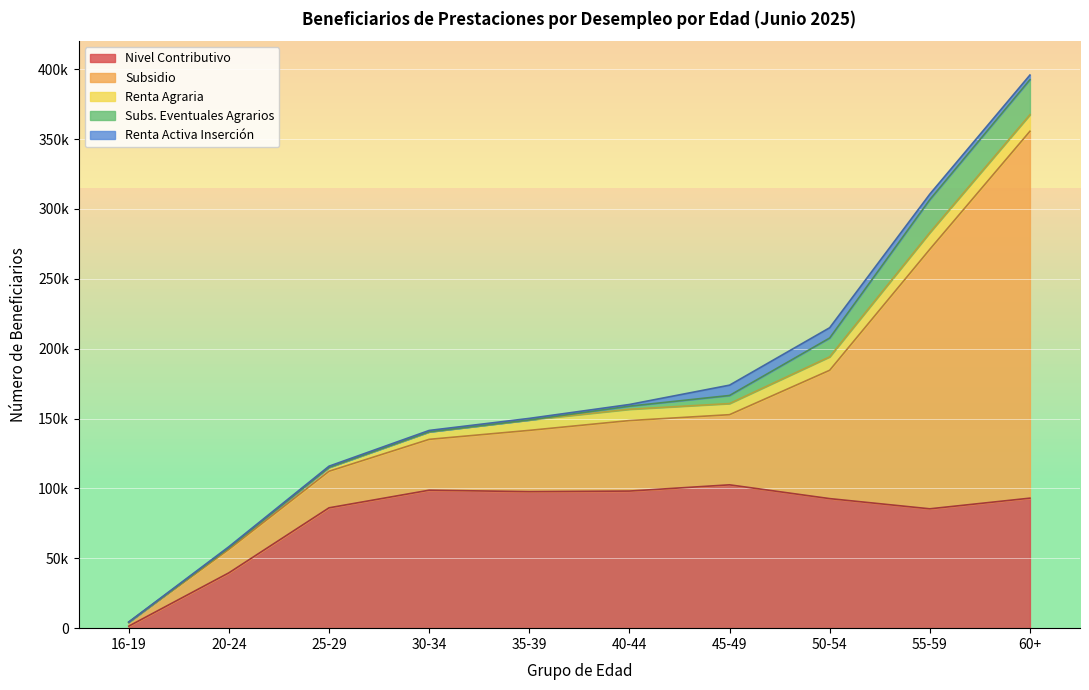

What is the difference between the highest and lowest values at 55-59?

181754